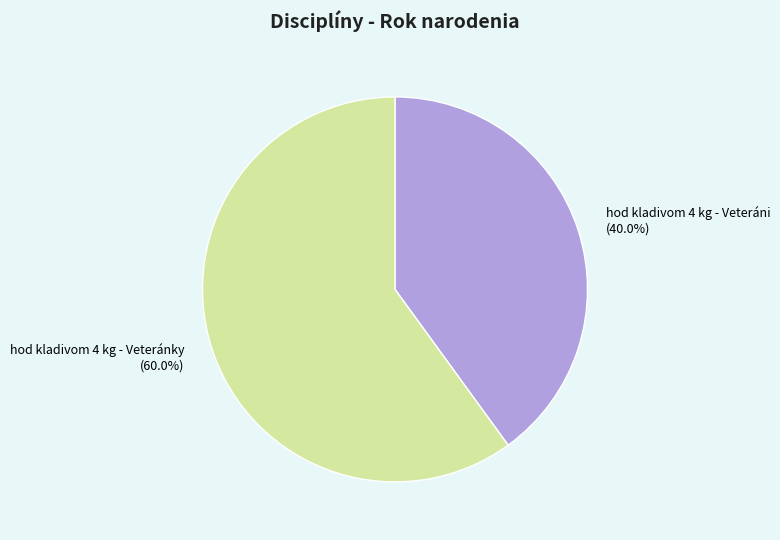

What is the ratio of the value at hod kladivom 4 kg - Veteráni to the value at hod kladivom 4 kg - Veteránky?

0.7